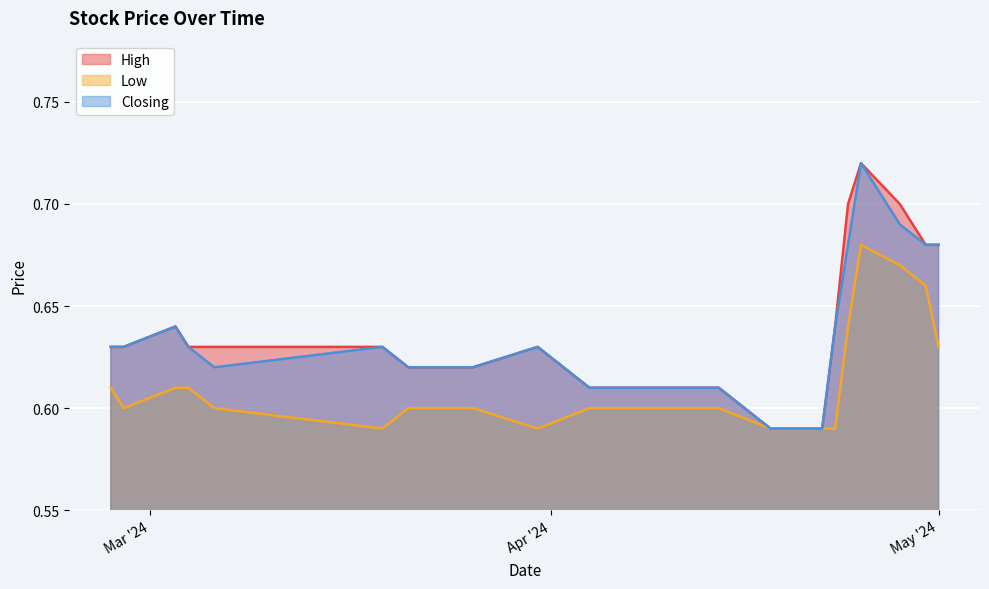

Which label corresponds to the largest value in the chart?

25/04/2024